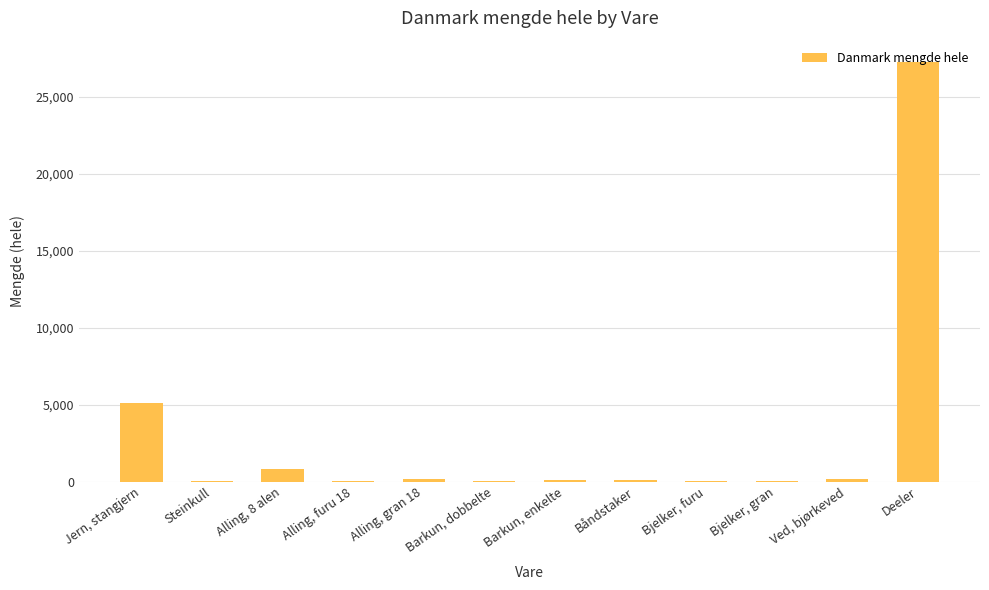

What value does the data have at Alling, 8 alen, to the nearest 10?

810